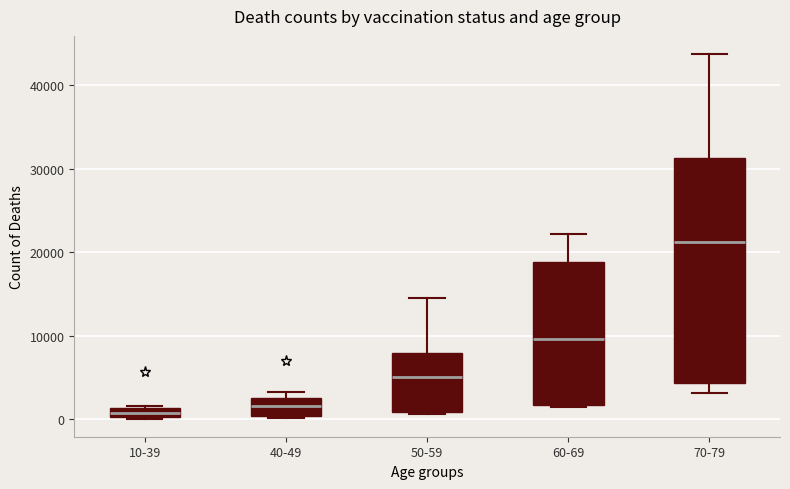

Which box is the tallest, from its lower edge to its upper edge?

70-79